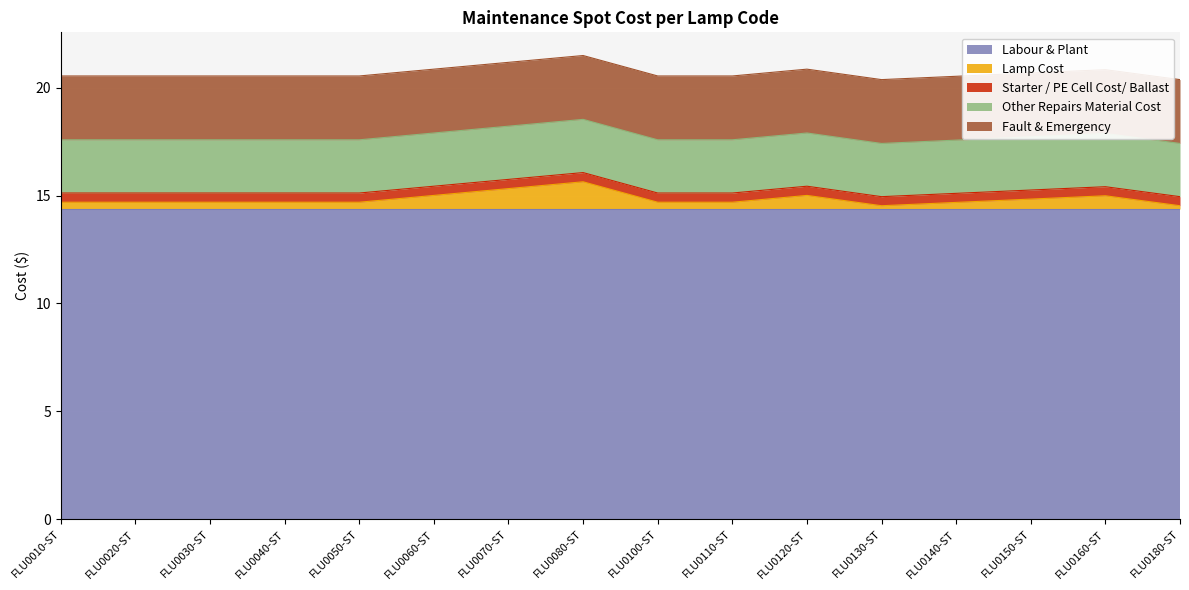

Reading left to right, transcribe all the data shown in this chart.

Labour & Plant: 14.4	14.4	14.4	14.4	14.4	14.4	14.4	14.4	14.4	14.4	14.4	14.4	14.4	14.4	14.4	14.4
Lamp Cost: 0.3	0.3	0.3	0.3	0.3	0.6	0.9	1.3	0.3	0.3	0.6	0.2	0.3	0.5	0.6	0.2
Starter / PE Cell Cost/ Ballast: 0.4	0.4	0.4	0.4	0.4	0.4	0.4	0.4	0.4	0.4	0.4	0.4	0.4	0.4	0.4	0.4
Other Repairs Material Cost: 2.5	2.5	2.5	2.5	2.5	2.5	2.5	2.5	2.5	2.5	2.5	2.5	2.5	2.5	2.5	2.5
Fault & Emergency: 3.0	3.0	3.0	3.0	3.0	3.0	3.0	3.0	3.0	3.0	3.0	3.0	3.0	3.0	3.0	3.0